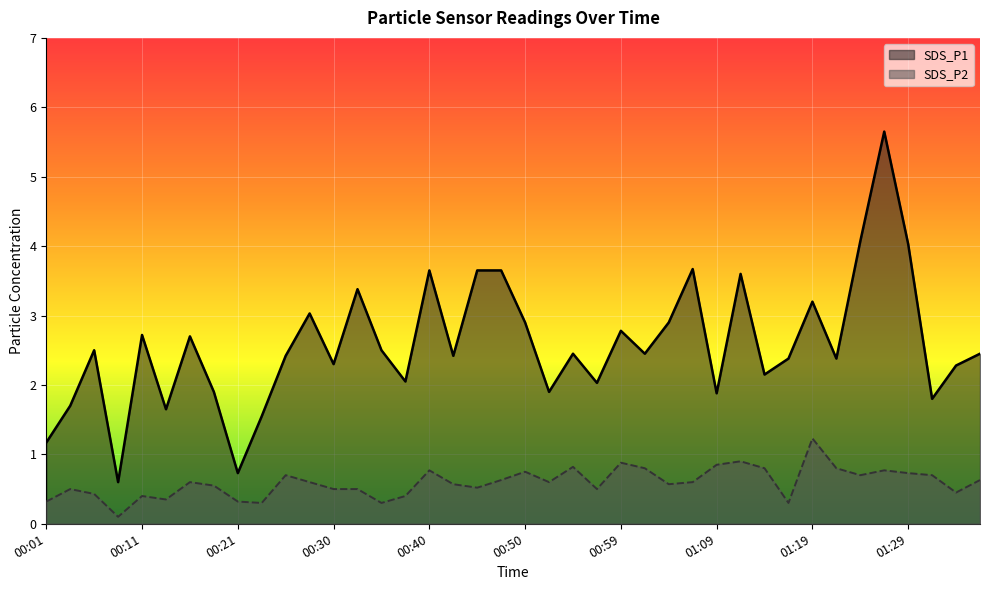

How many lines are shown in the chart?

2